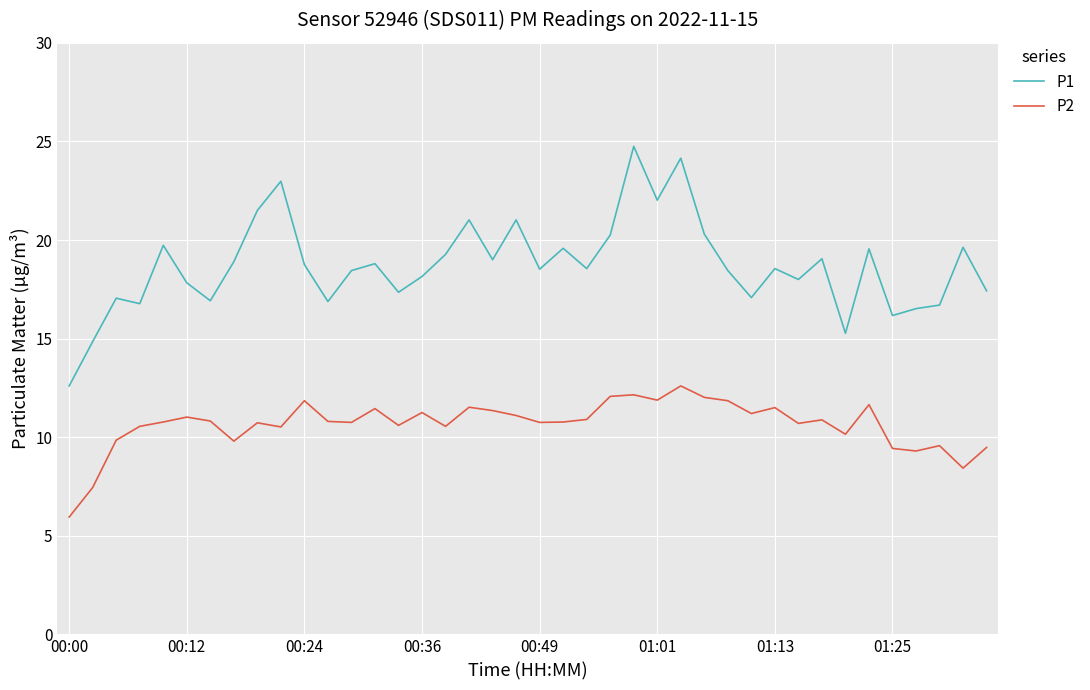

True or false: P1 and P2 cross at least once.

False